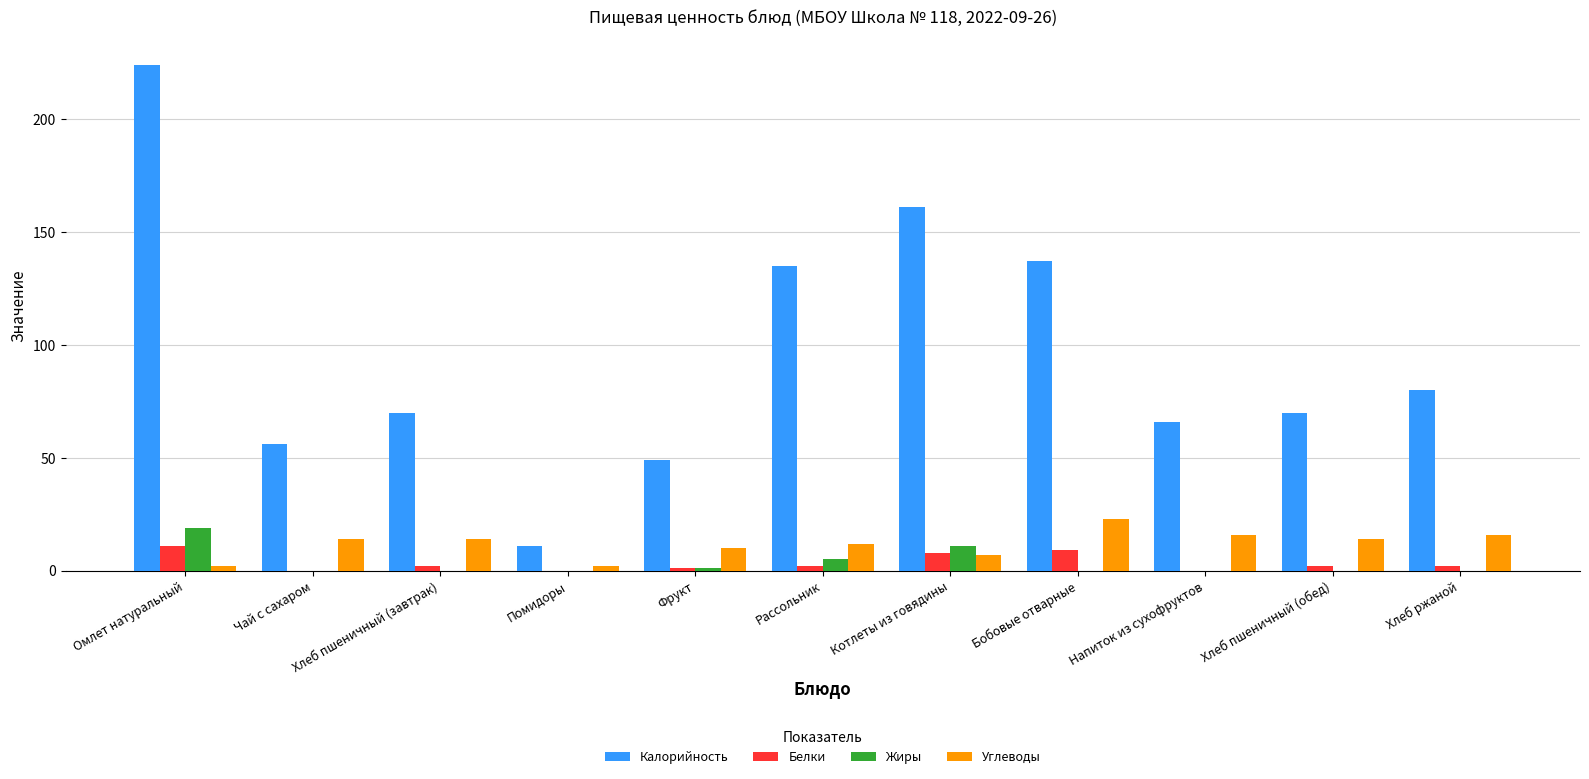

Reading right to left, what are all the values shown in this chart?

Калорийность: 80	70	66	137	161	135	49	11	70	56	224
Белки: 2	2	0	9	8	2	1	0	2	0	11
Жиры: 0	0	0	0	11	5	1	0	0	0	19
Углеводы: 16	14	16	23	7	12	10	2	14	14	2